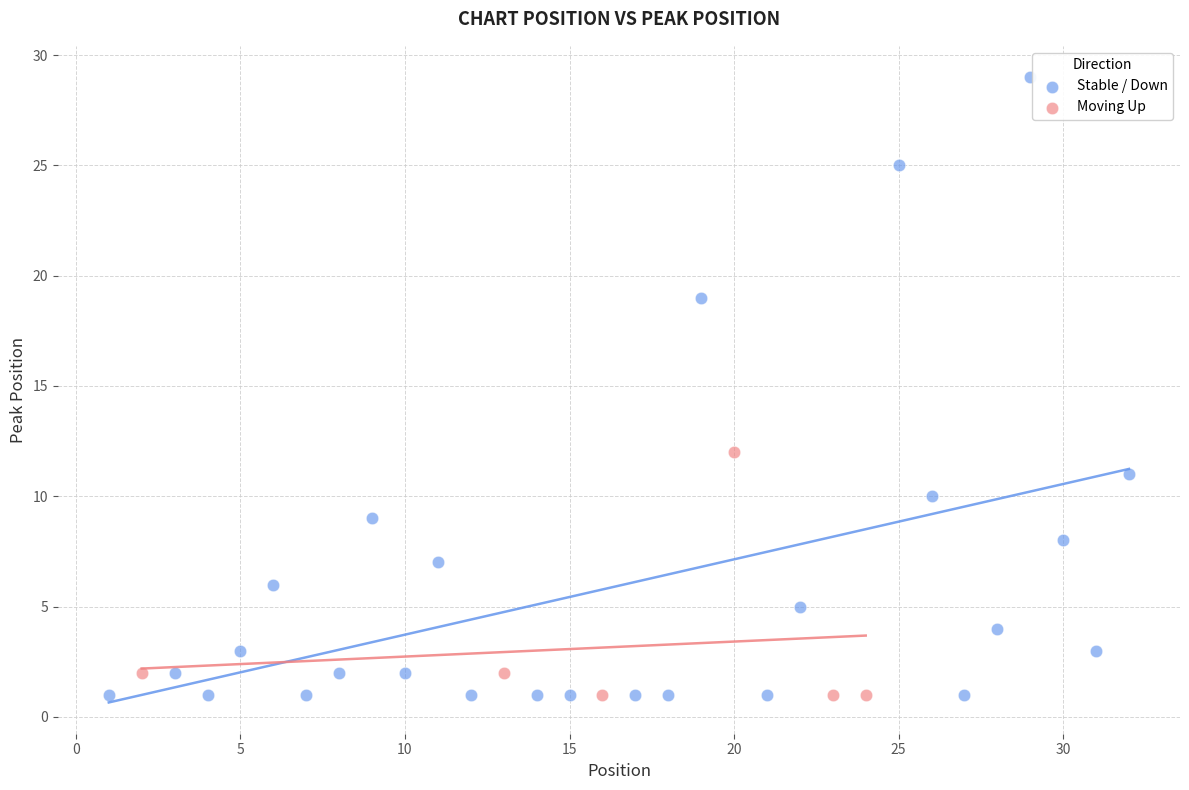

Which series has the largest Y range (max minus min)?

Stable / Down